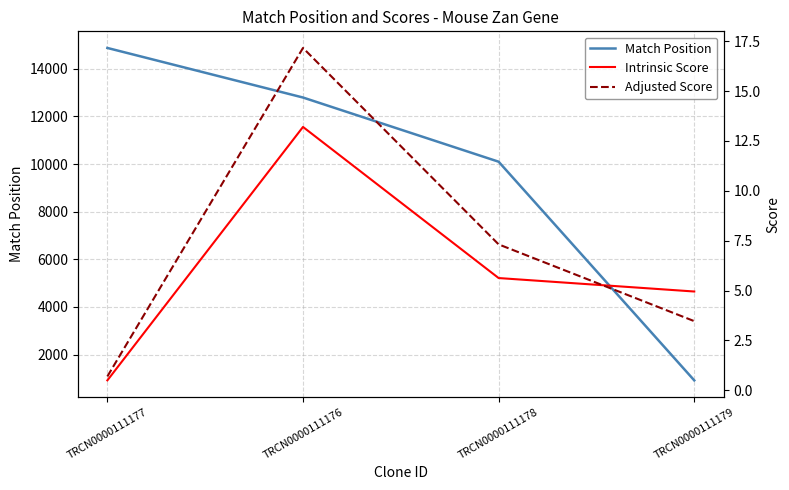

Which has a higher value, TRCN0000111178 or TRCN0000111176?

TRCN0000111176